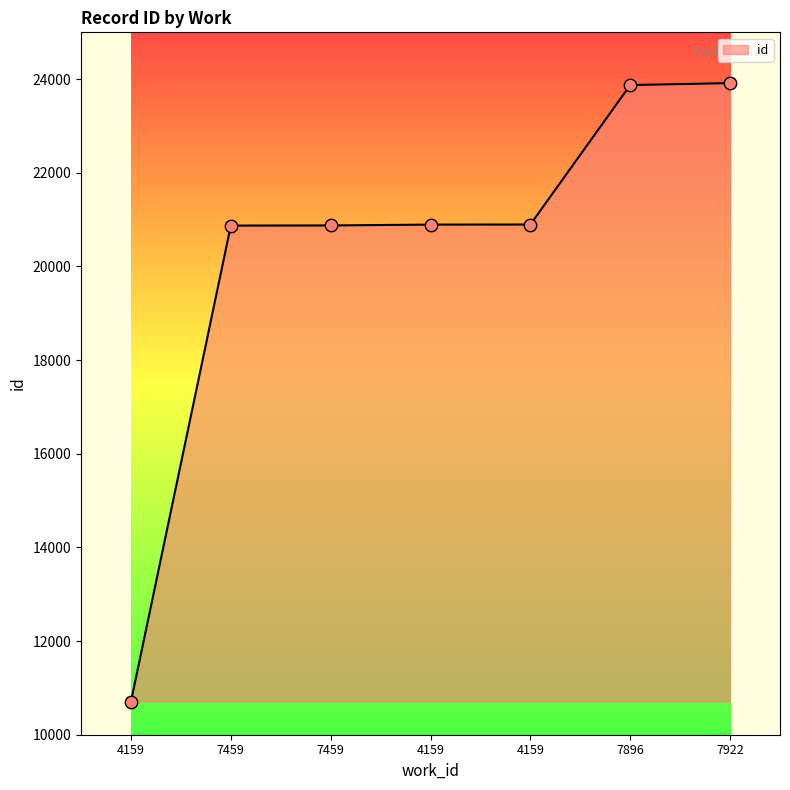

How many lines are shown in the chart?

1